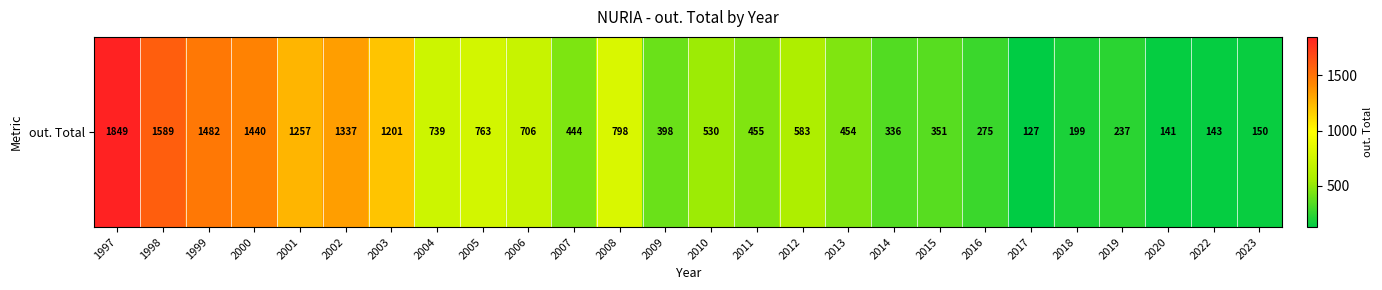

Between 2019 and 2008, which is larger?

2008